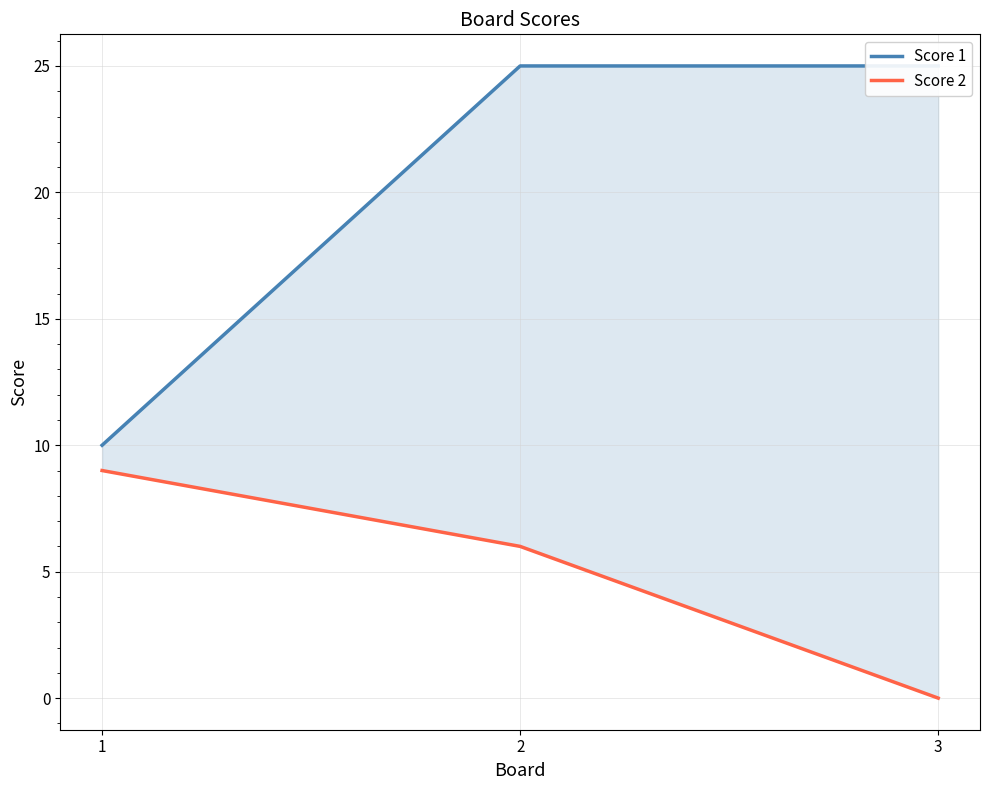

Is this an area chart (filled region under the line)?

No